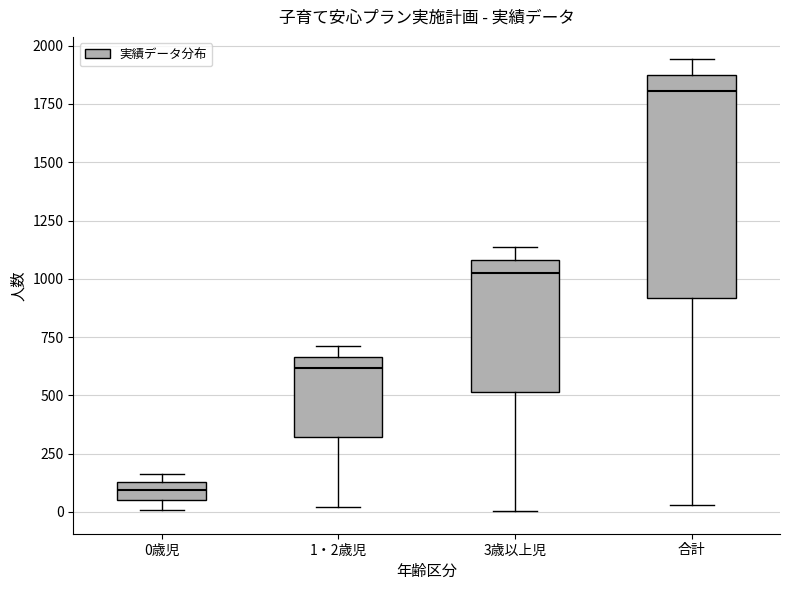

Where does the median line of the box for 0歳児 sit on the y-axis? The values are not printed on the chart, so give them approximately, as read against the axis.

100